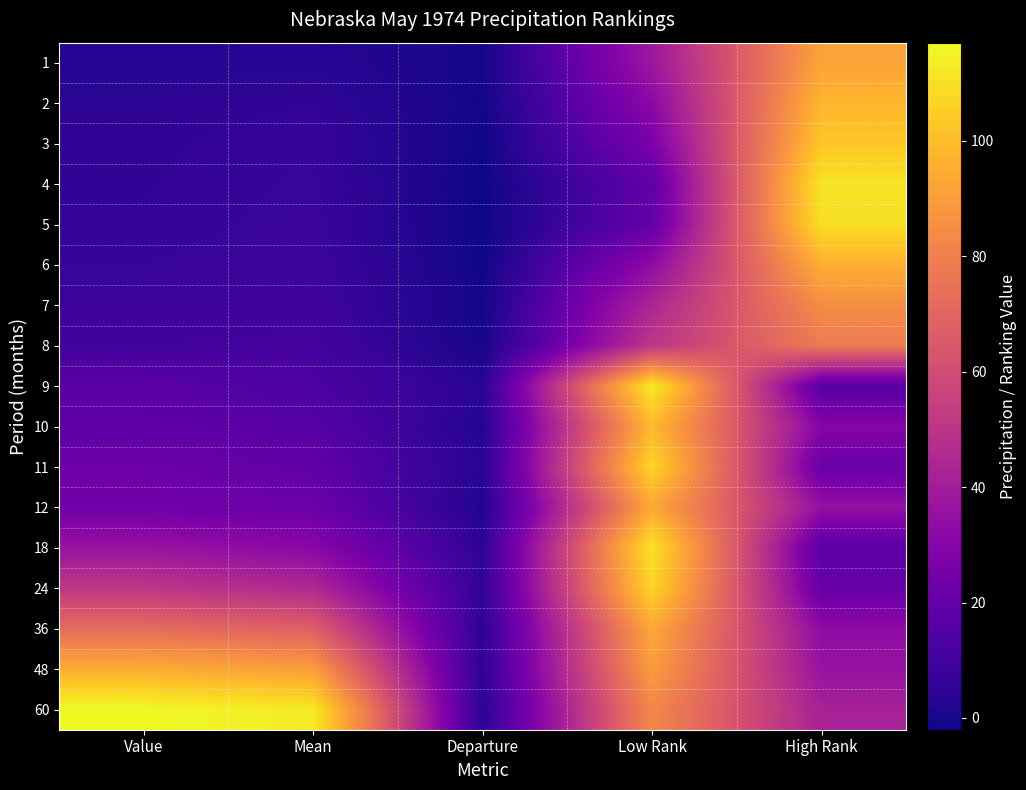

At how many categories does at least one series exceed 6?

4